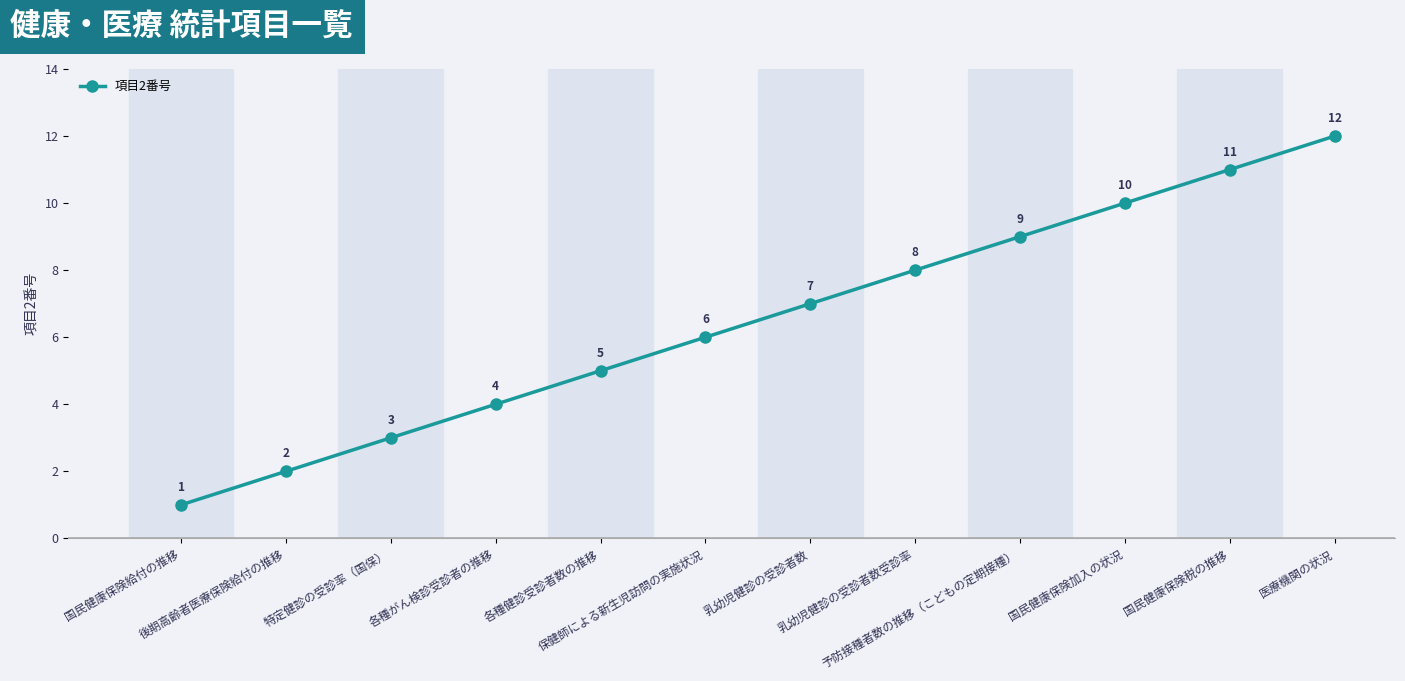

Rank the categories by value from highest to lowest.

医療機関の状況, 国民健康保険税の推移, 国民健康保険加入の状況, 予防接種者数の推移（こどもの定期接種）, 乳幼児健診の受診者数受診率, 乳幼児健診の受診者数, 保健師による新生児訪問の実施状況, 各種健診受診者数の推移, 各種がん検診受診者の推移, 特定健診の受診率（国保）, 後期高齢者医療保険給付の推移, 国民健康保険給付の推移